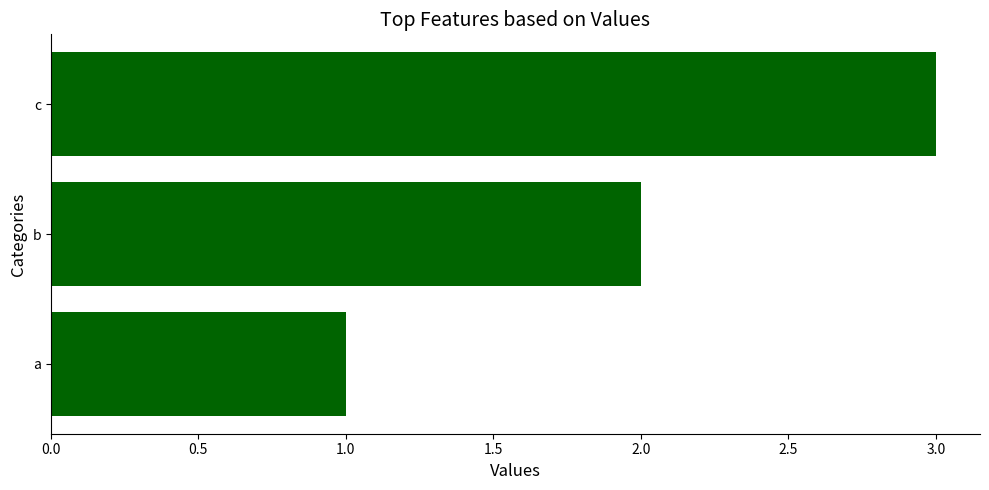

What is the sum of the values at c and a?

4